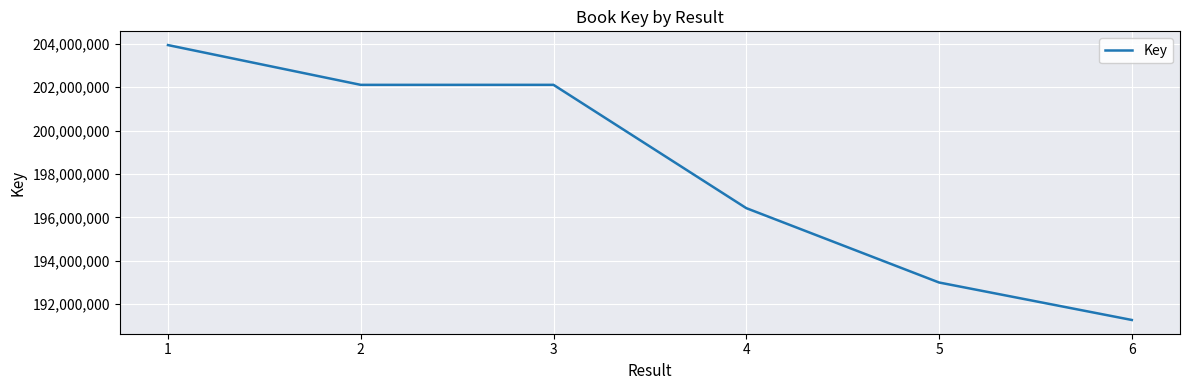

Is it true that the value at 2 is 105544062?

False